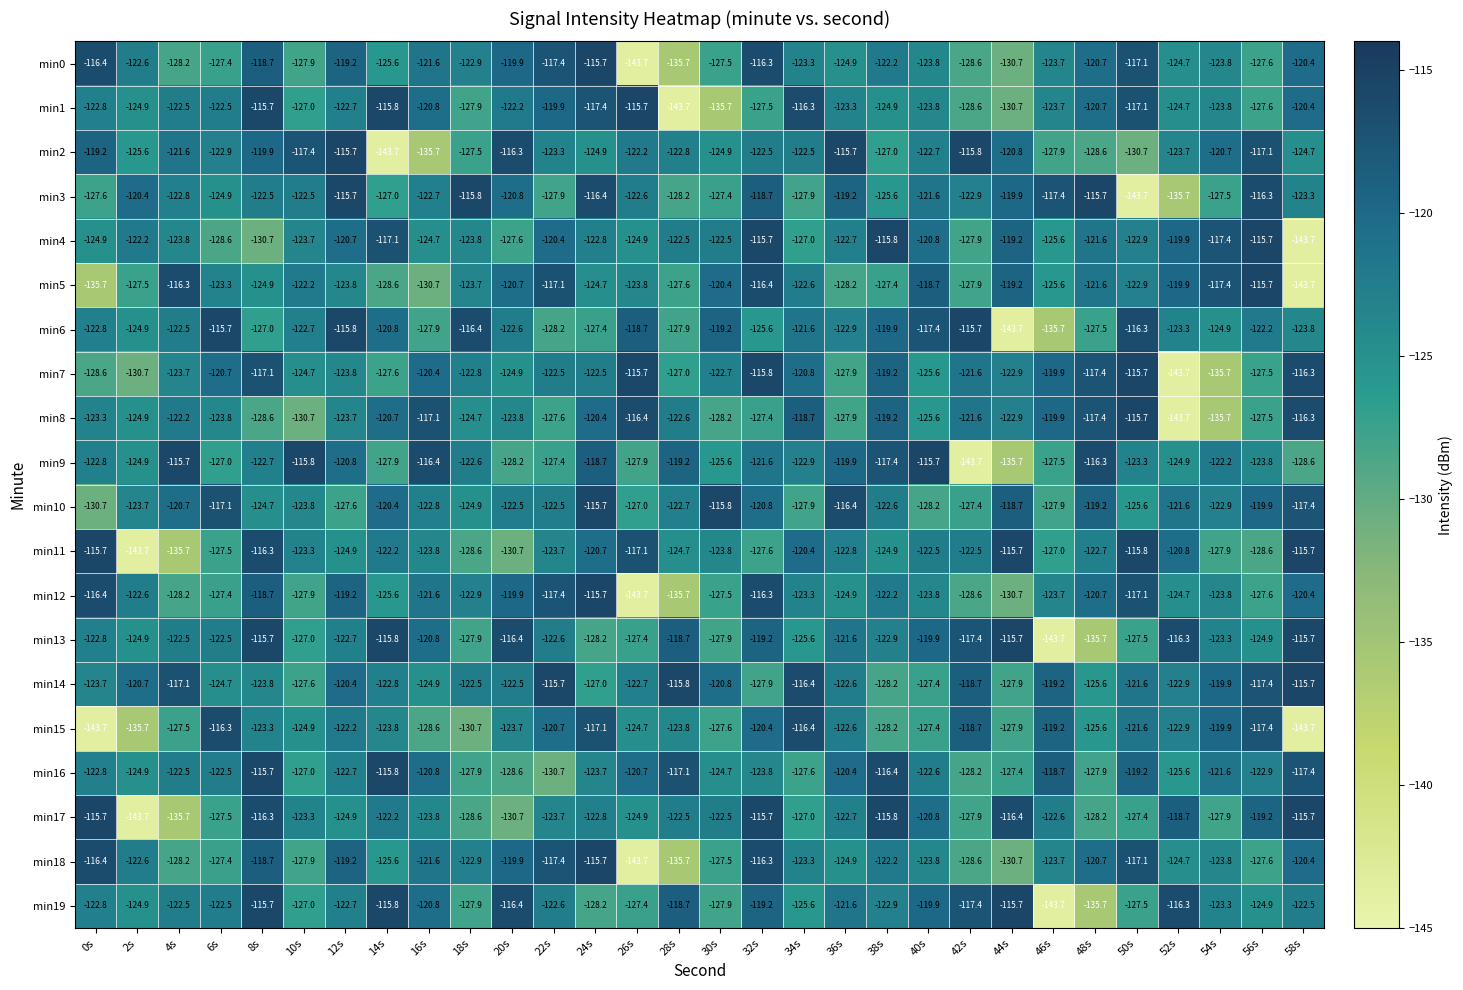

What is the difference between the highest and lowest values at 56s?

12.9